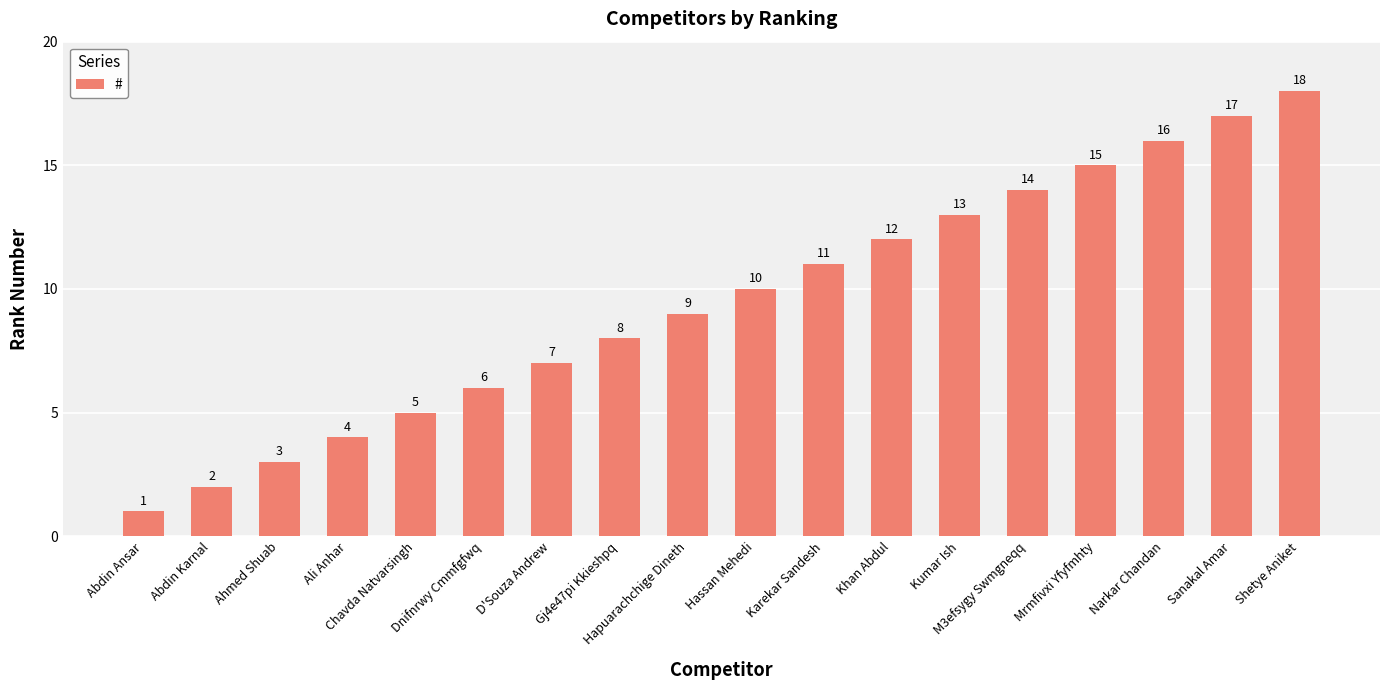

What is the ratio of the value at Gj4e47pi Kkieshpq to the value at Abdin Karnal?

4.0